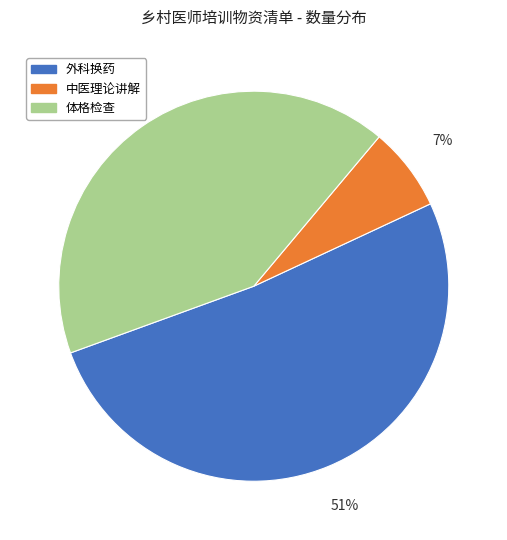

How many slices are in this pie chart?

3